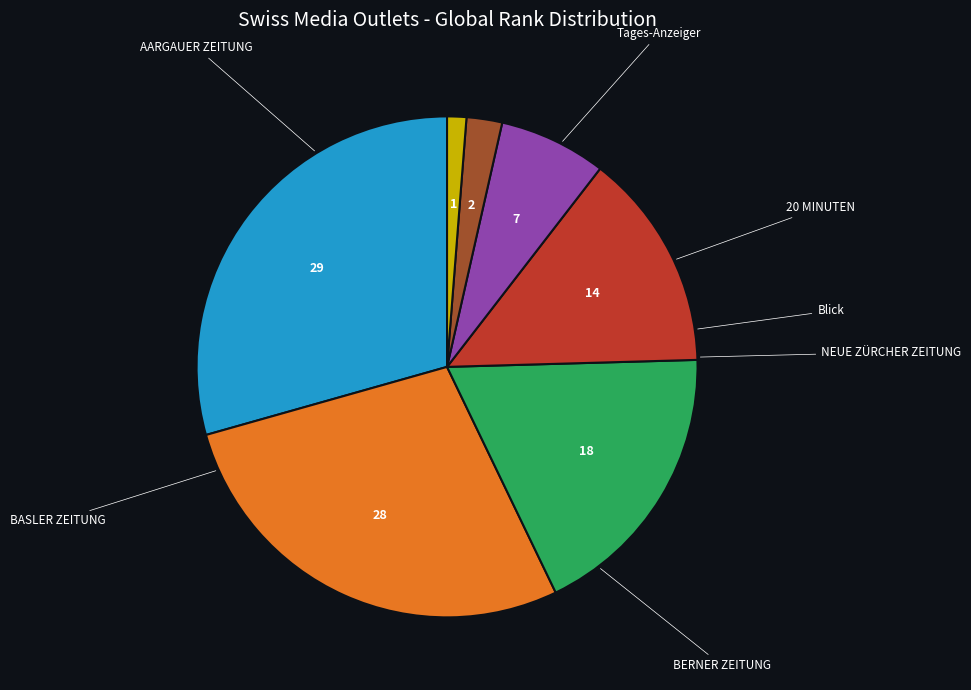

Is there a majority slice in this chart?

No